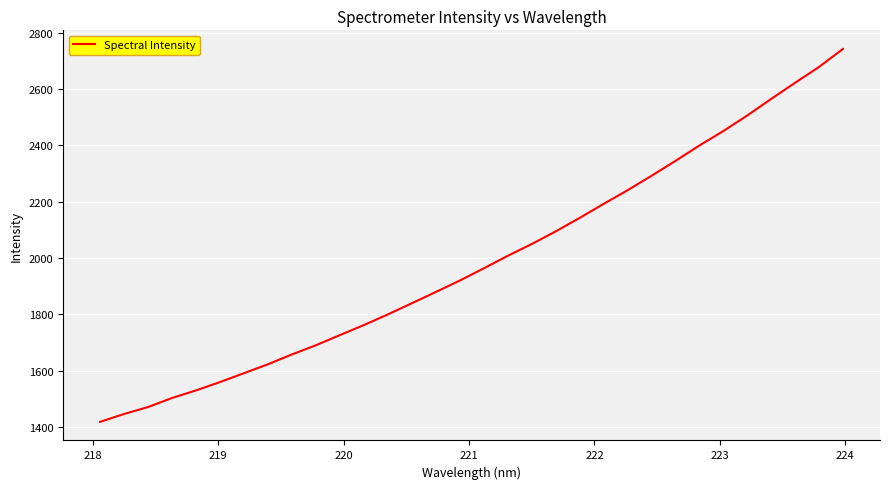

What is the maximum value shown in the chart?

2741.6